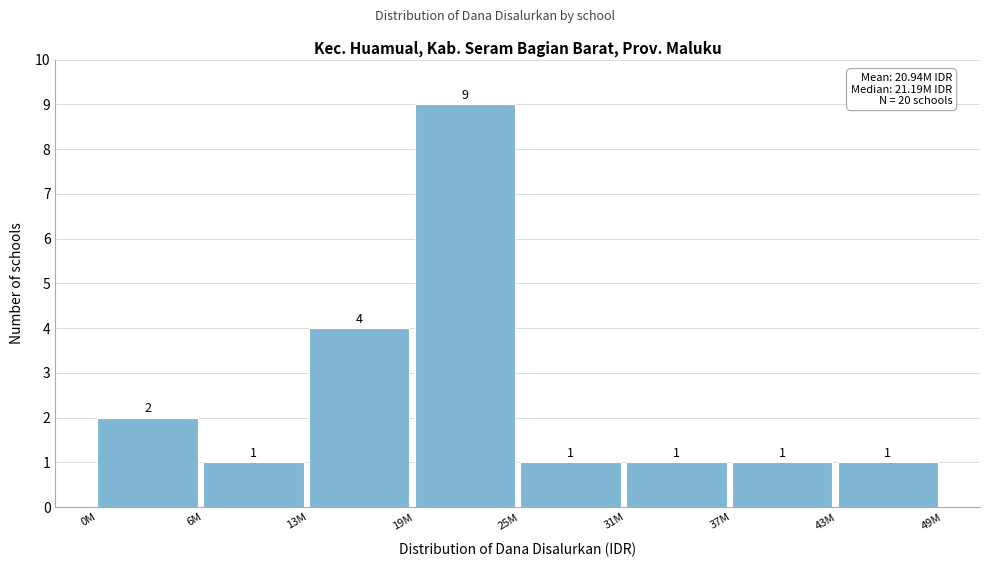

Reading left to right, list all the values displayed in this chart.

2	1	4	9	1	1	1	1